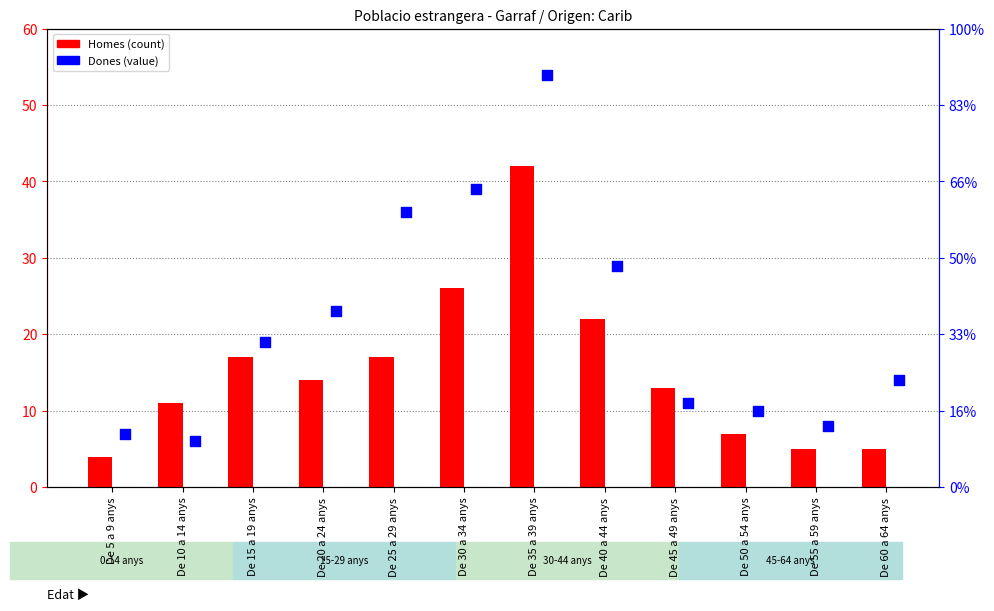

Which series has the largest total across all categories?

Dones